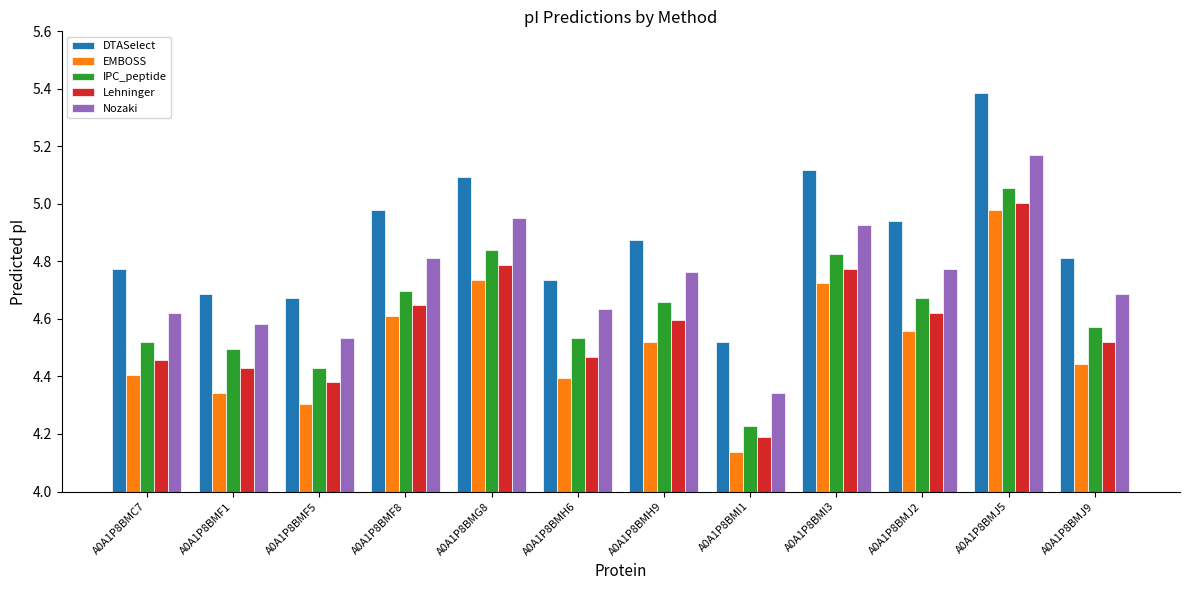

List the series in order of their peak value, lowest first.

EMBOSS, Lehninger, IPC_peptide, Nozaki, DTASelect